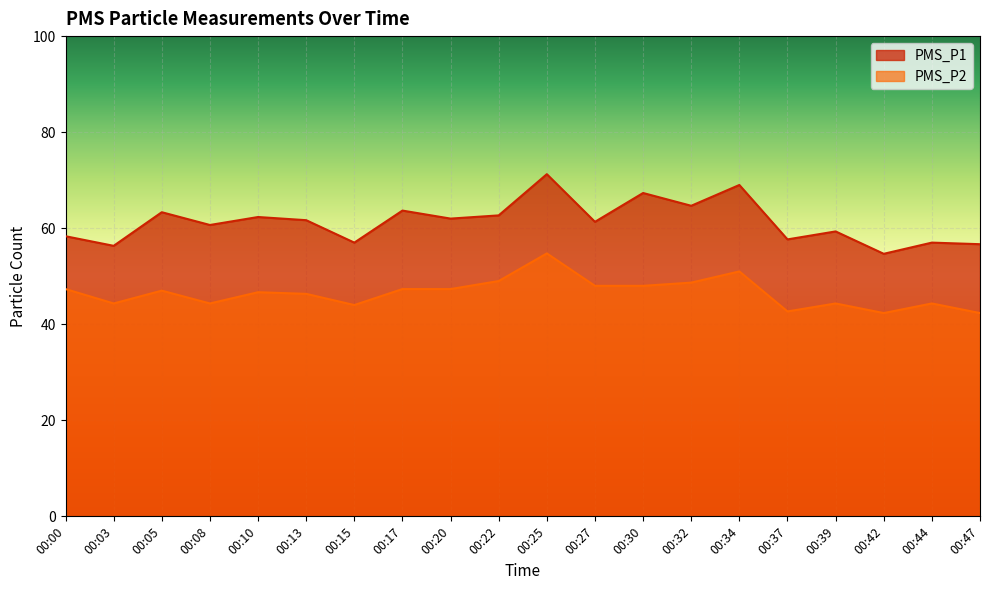

Count the number of data series in this chart.

2